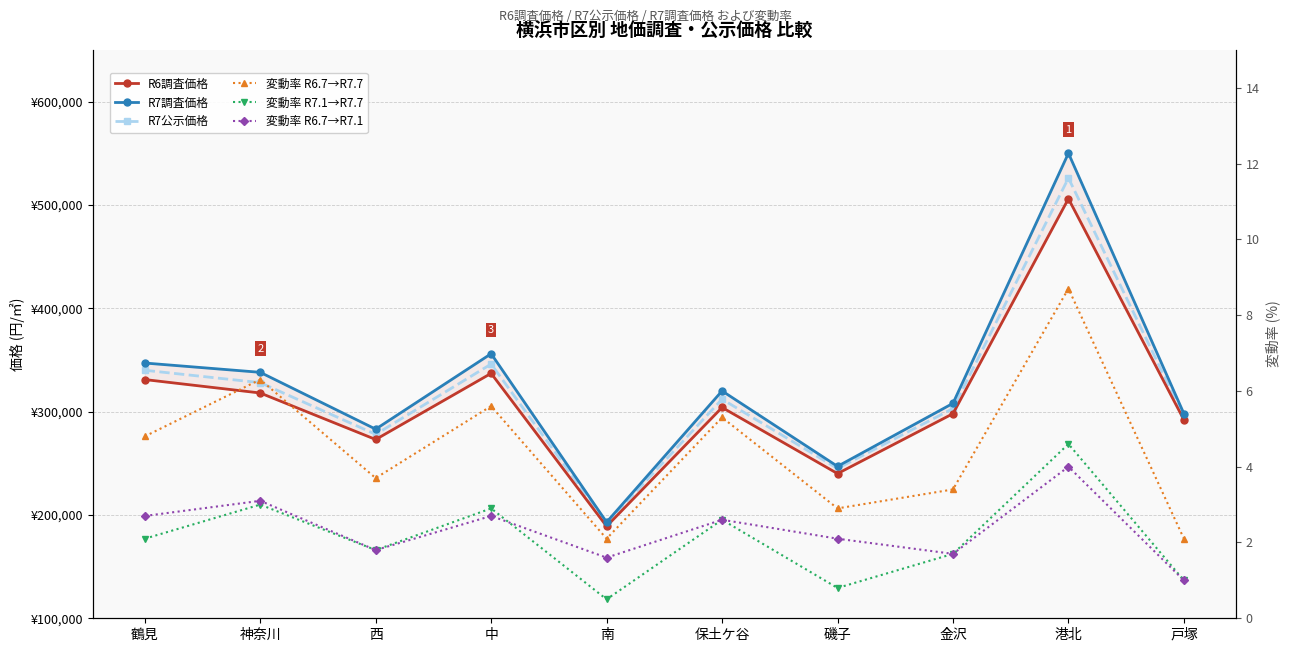

The value of 変動率 R6.7→R7.7 at 鶴見 is 4.8. True or false?

True